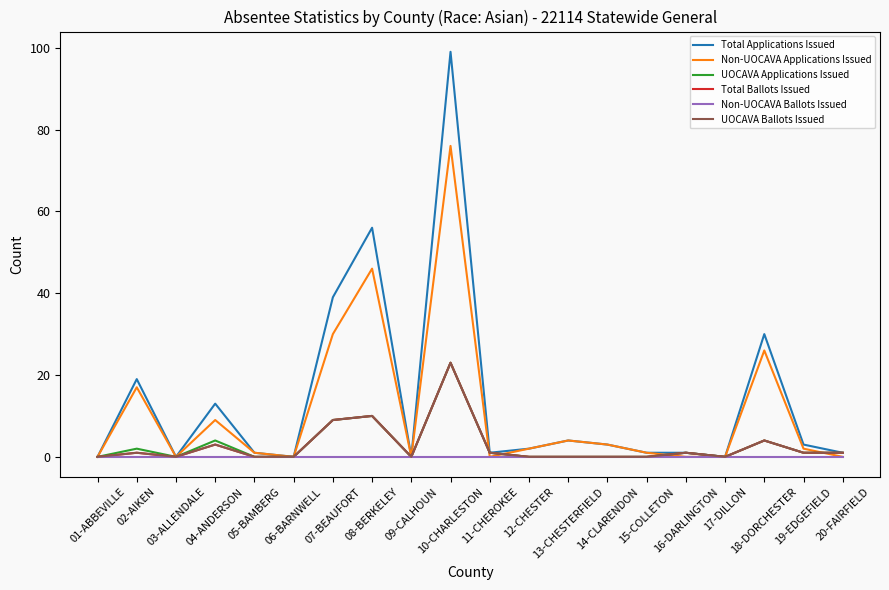

Does the chart display data point markers on the line(s)?

No